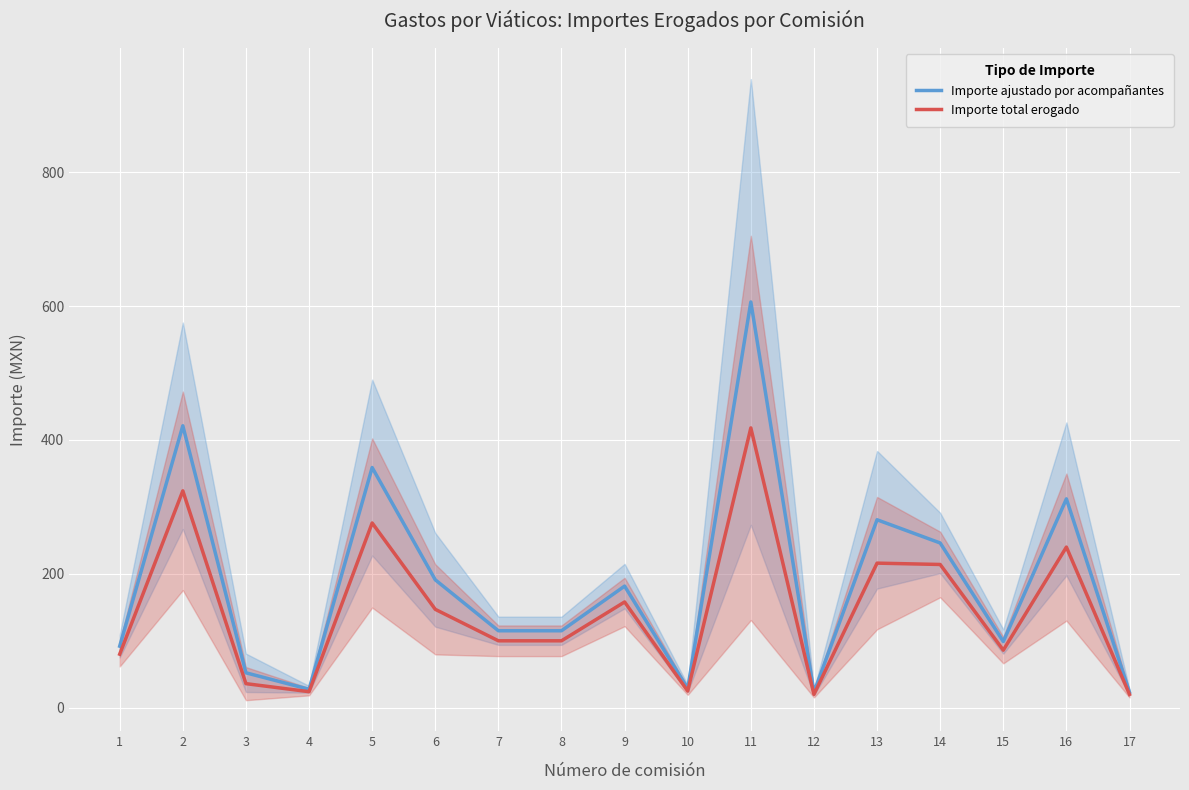

Where is Importe total erogado nearest to the value 219?

13